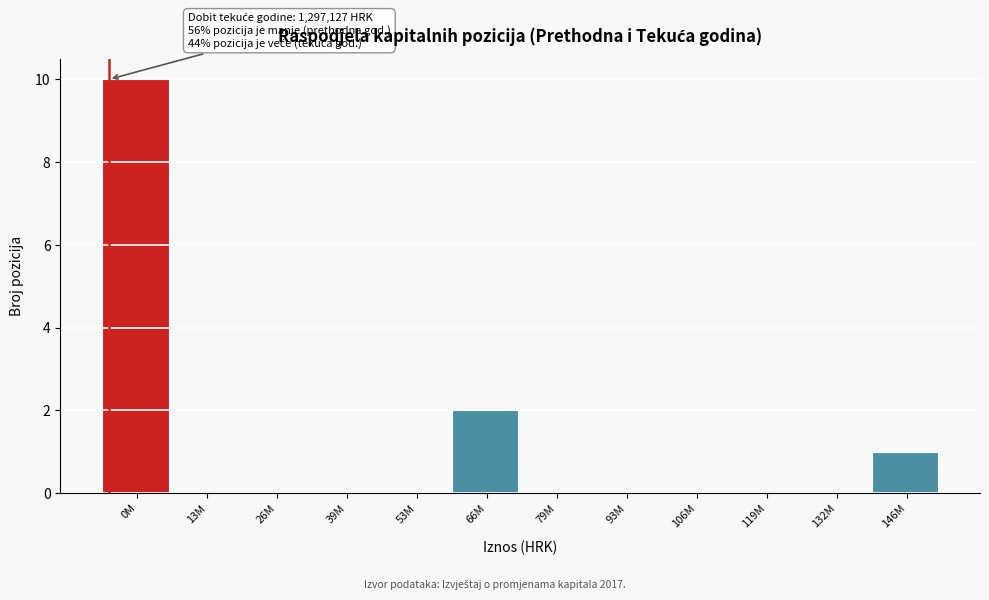

Reading left to right, list all the values displayed in this chart.

0M=10	13M=0	26M=0	39M=0	53M=0	66M=2	79M=0	93M=0	106M=0	119M=0	132M=0	146M=1